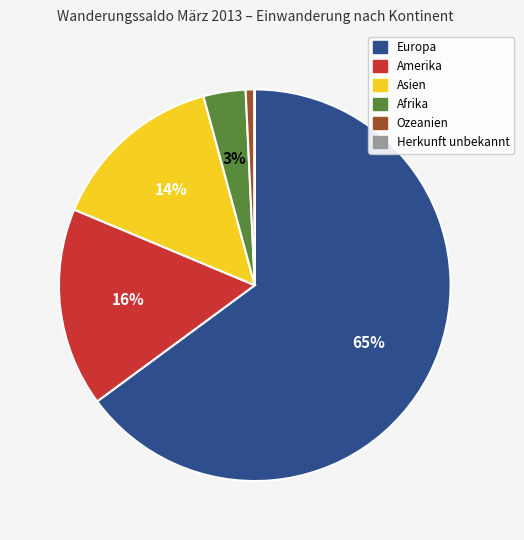

Is it true that Ozeanien is 1% of the pie?

True